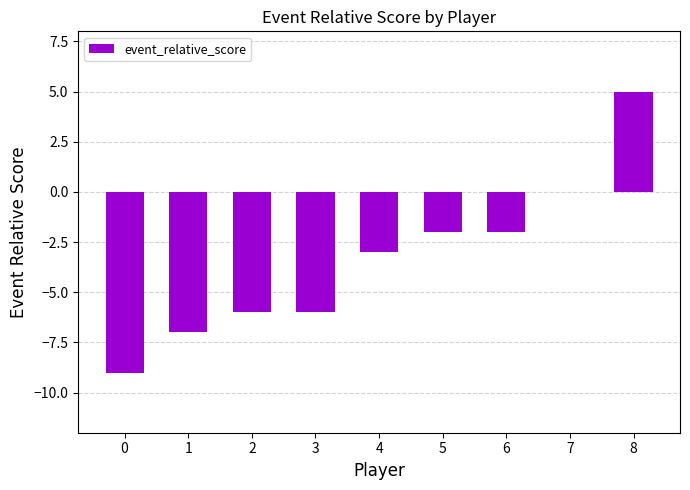

Which has a higher value, 6 or 7?

7